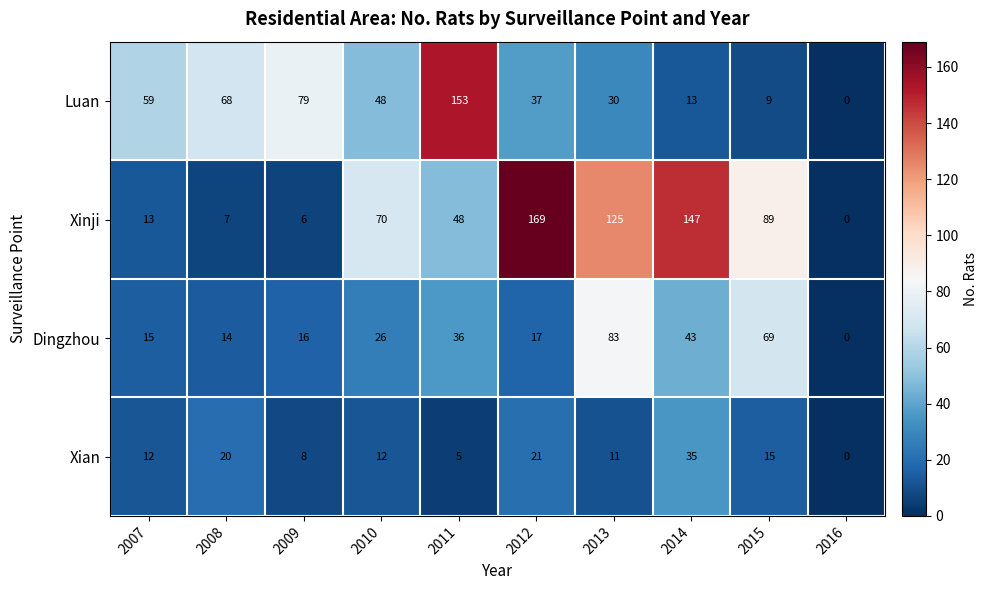

Is it true that Luan equals 60 at 2012?

False